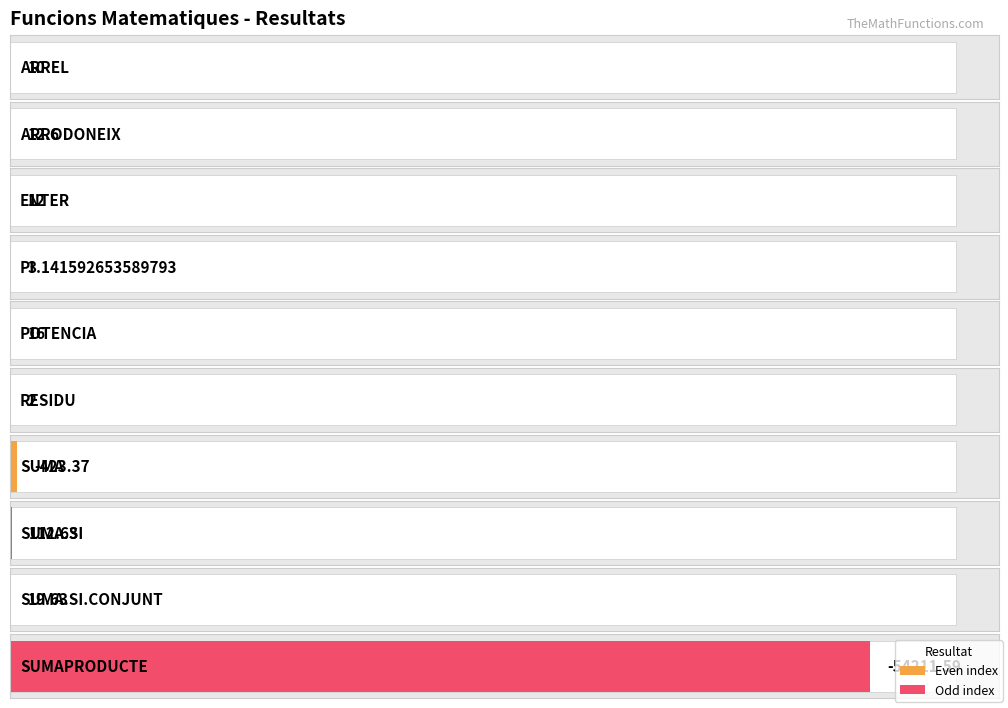

Does the chart contain any negative values?

Yes